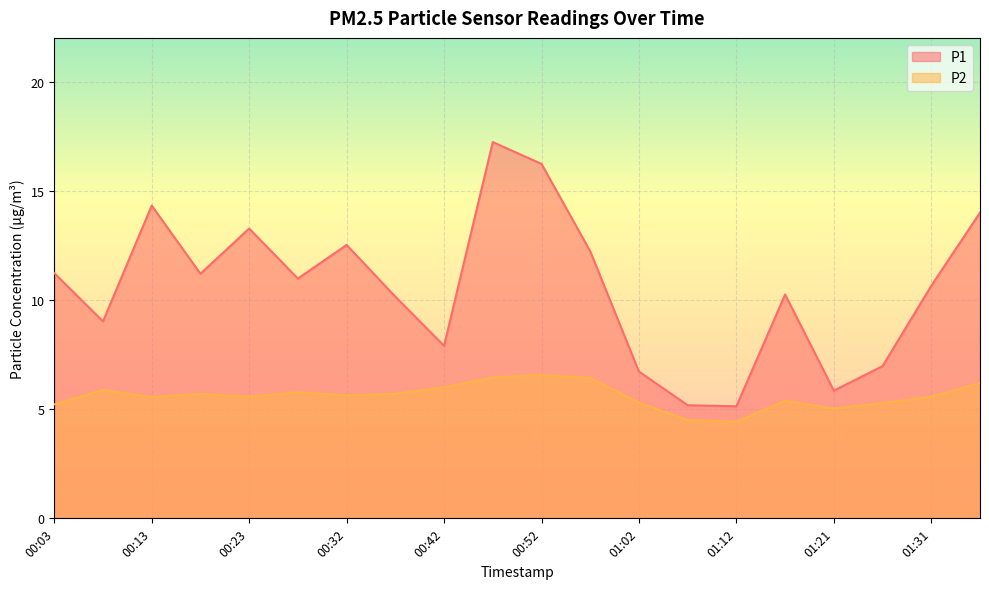

Where does the P1 series first go above 10?

00:03